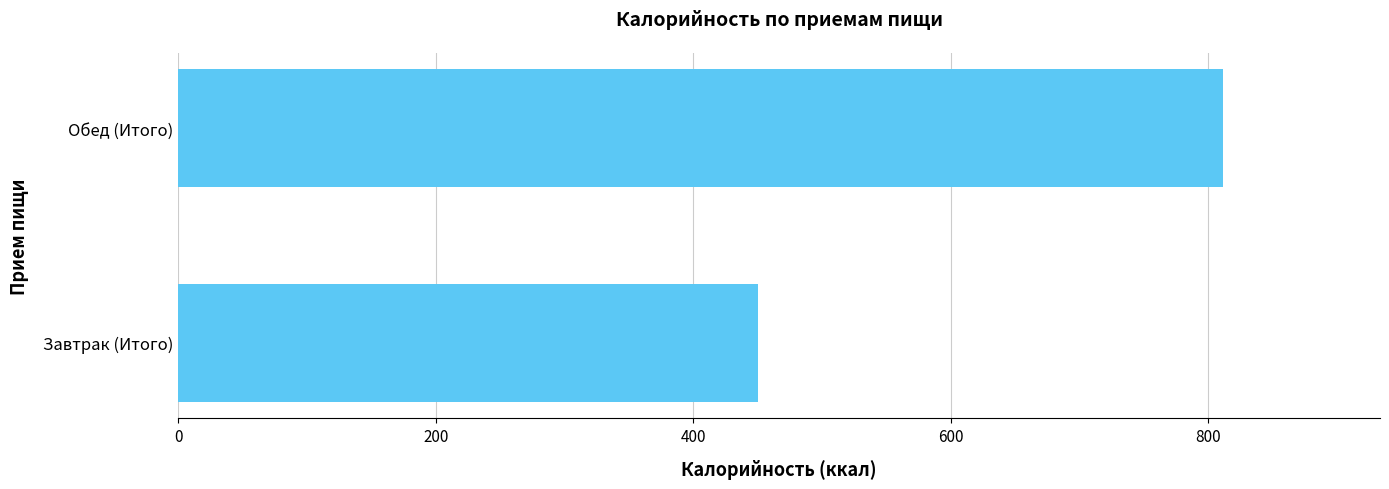

Count the number of data series in this chart.

1